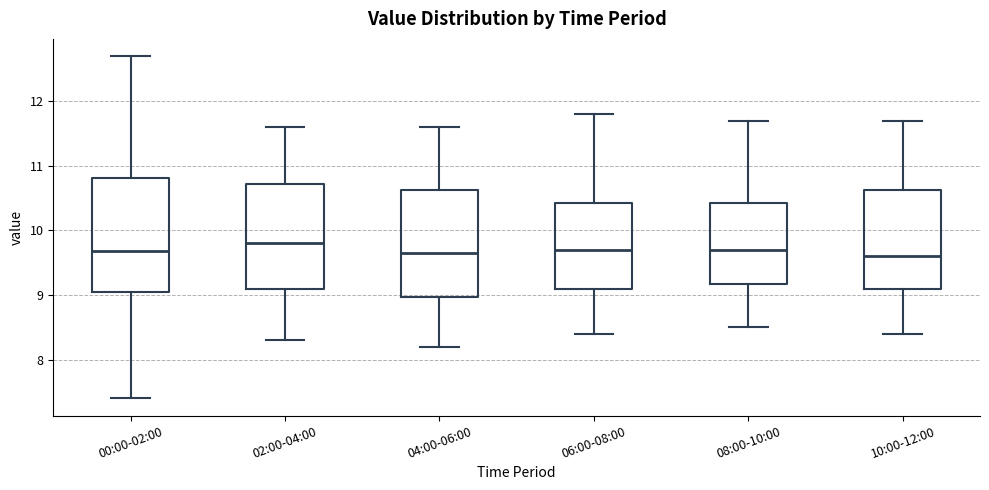

Reading left to right, read every box against the y-axis: the position of its median line, the range the box covers, and the ends of its whiskers. The values are not printed on the chart, so give them approximately, as read against the axis.

00:00-02:00: median 9.7, box 9.1 to 10.8, whiskers 7.4 to 12.7
02:00-04:00: median 9.8, box 9.1 to 10.7, whiskers 8.3 to 11.6
04:00-06:00: median 9.7, box 9.0 to 10.6, whiskers 8.2 to 11.6
06:00-08:00: median 9.7, box 9.1 to 10.4, whiskers 8.4 to 11.8
08:00-10:00: median 9.7, box 9.2 to 10.4, whiskers 8.5 to 11.7
10:00-12:00: median 9.6, box 9.1 to 10.6, whiskers 8.4 to 11.7